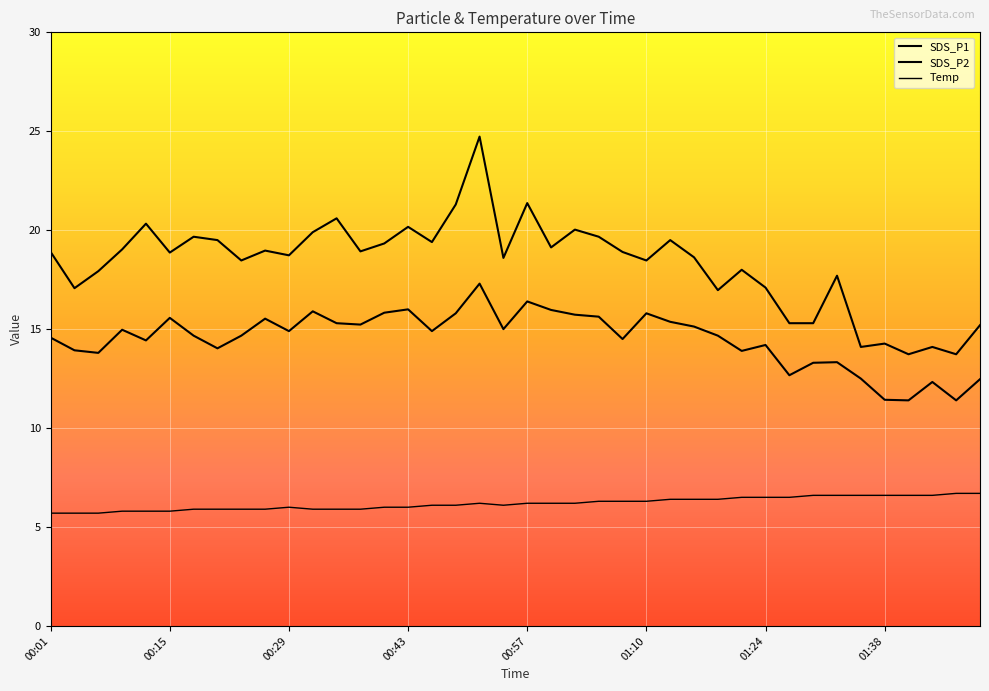

How many lines are shown in the chart?

3